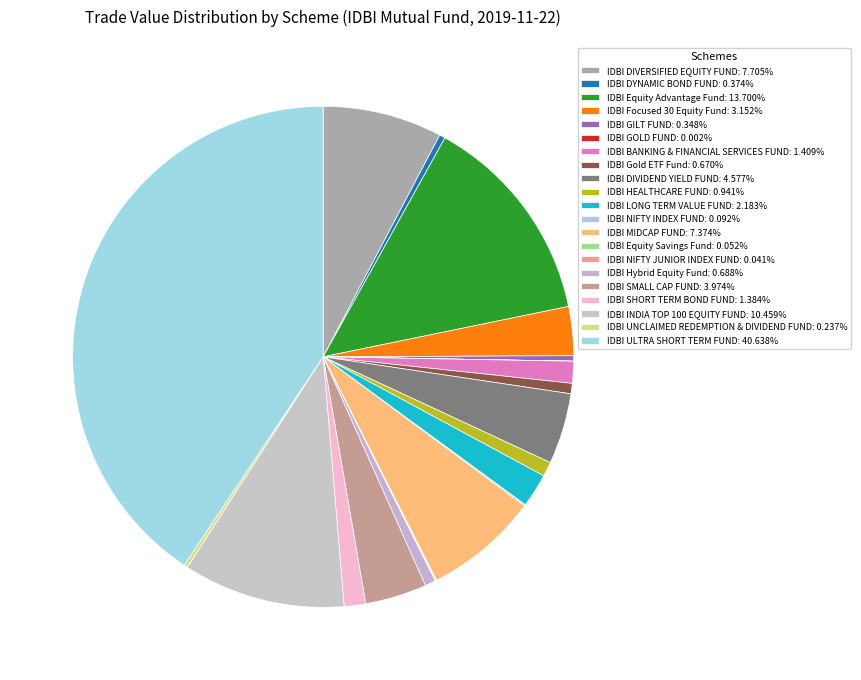

To the nearest percent, what is the difference between the largest and smallest slice percentages?

41%